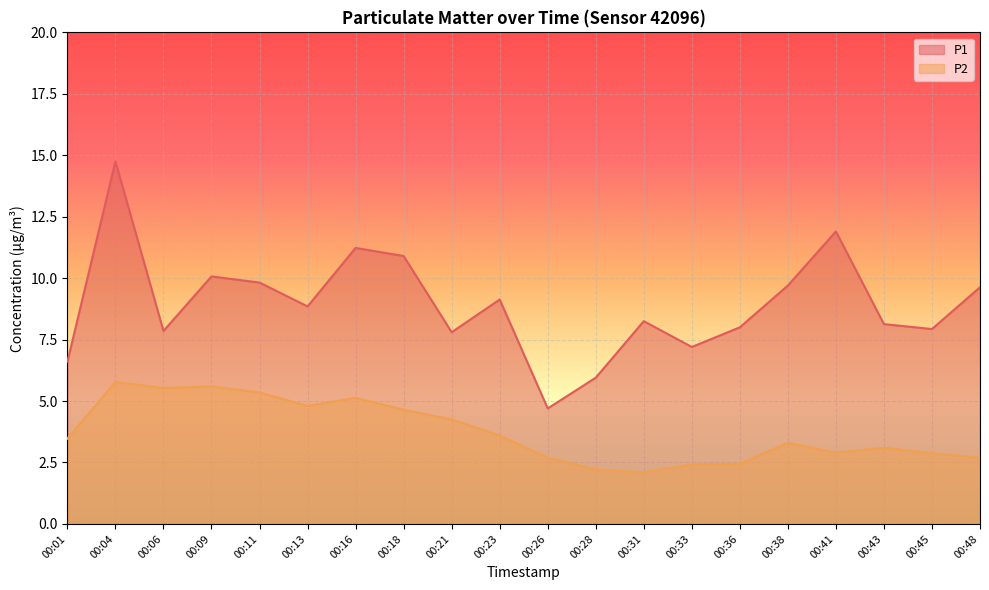

Rank the series at 00:11 from lowest to highest value.

P2, P1